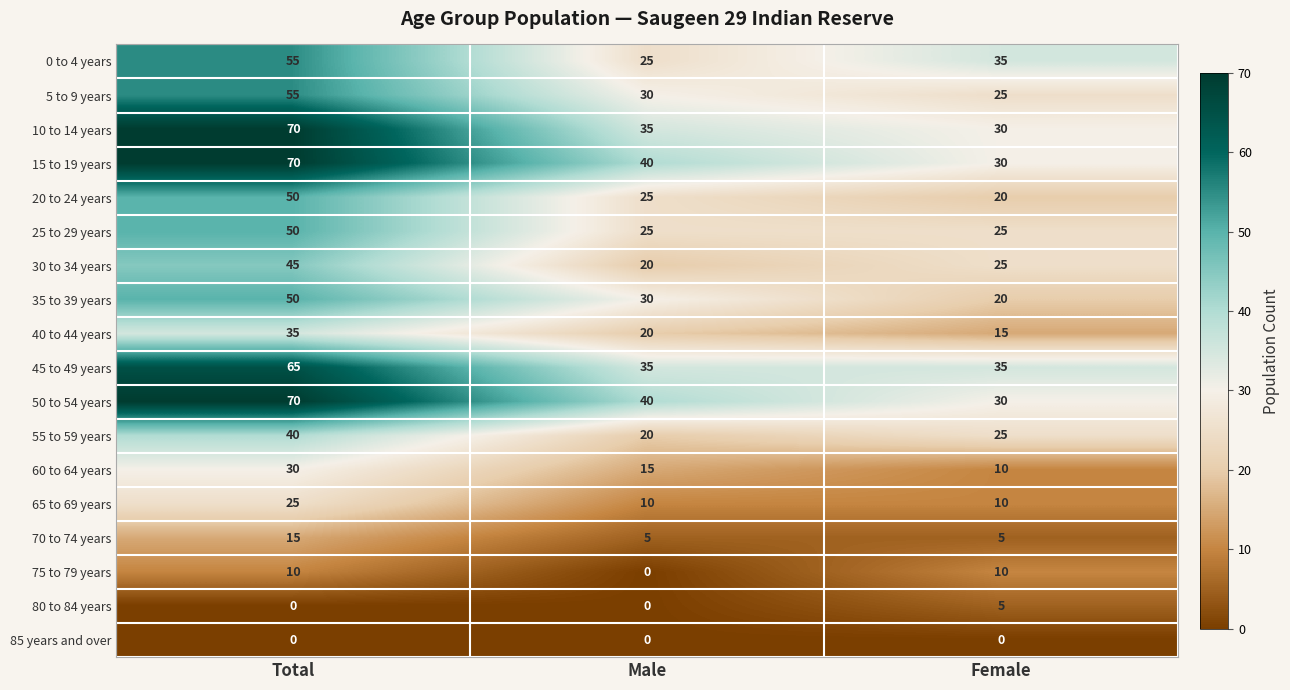

What is the average value of the 50 to 54 years series?

47